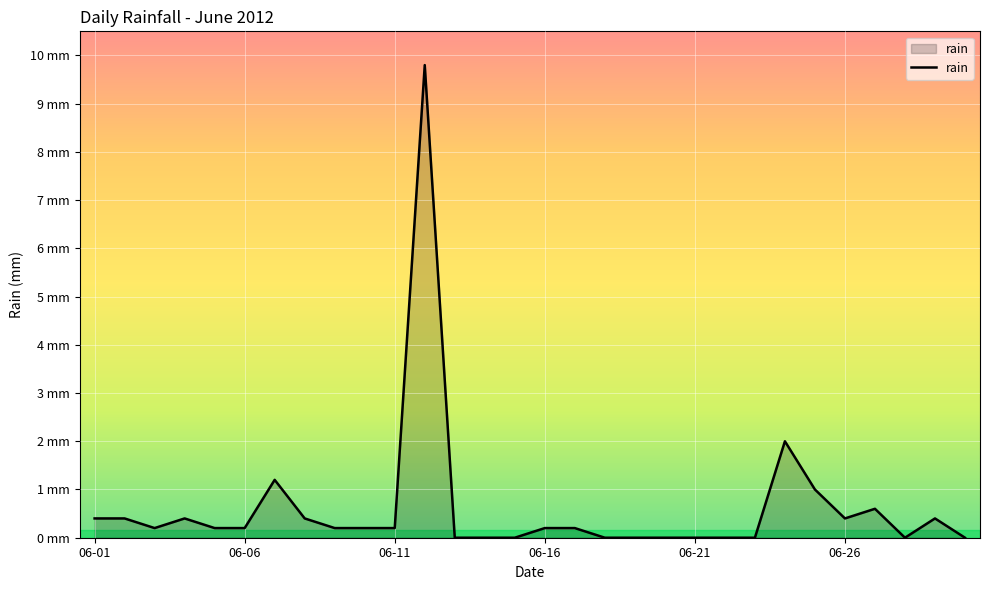

Rank the categories by value from highest to lowest.

2012-06-12, 2012-06-24, 2012-06-07, 2012-06-25, 2012-06-27, 2012-06-01, 2012-06-02, 2012-06-04, 2012-06-08, 2012-06-26, 2012-06-29, 2012-06-03, 2012-06-05, 2012-06-06, 2012-06-09, 2012-06-10, 2012-06-11, 2012-06-16, 2012-06-17, 2012-06-13, 2012-06-14, 2012-06-15, 2012-06-18, 2012-06-19, 2012-06-20, 2012-06-21, 2012-06-22, 2012-06-23, 2012-06-28, 2012-06-30